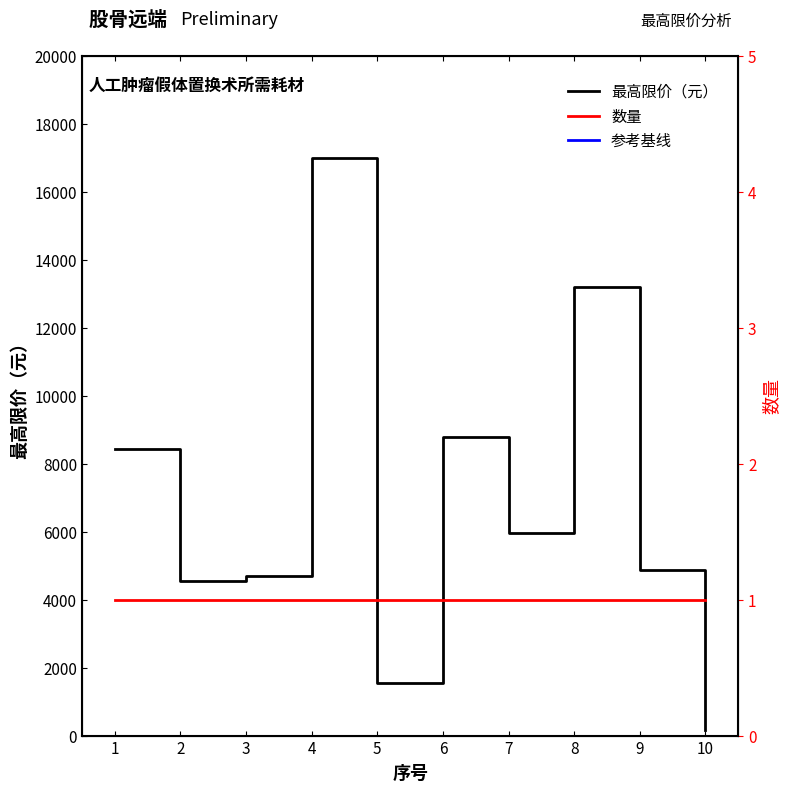

What is the difference between the maximum and second lowest values?

15445